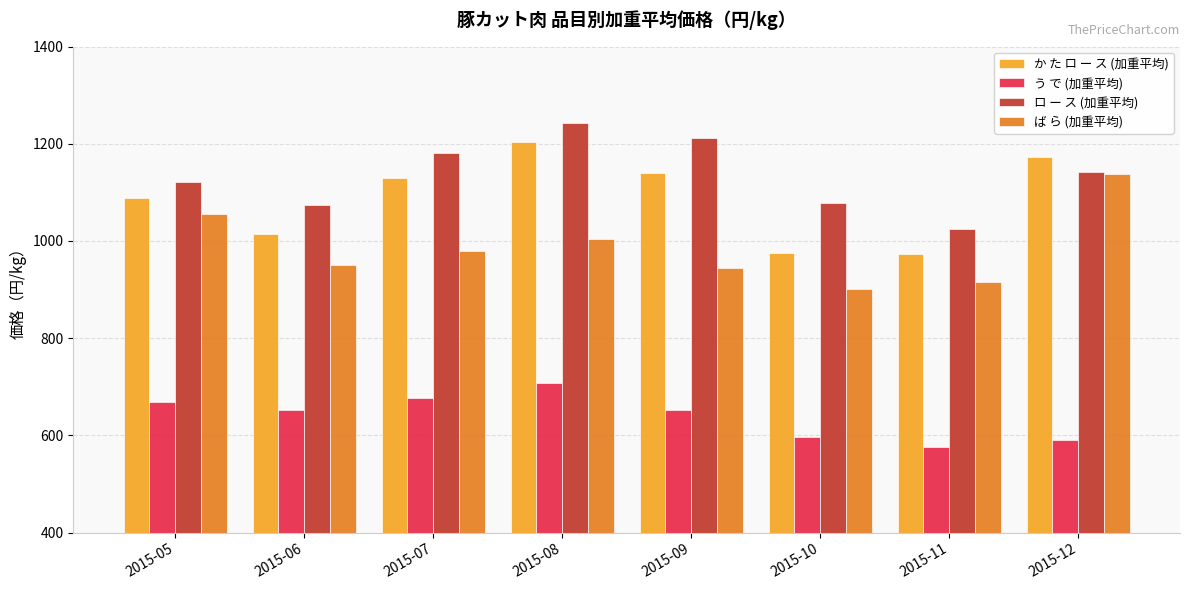

Which series has the largest total across all categories?

ロ ー ス (加重平均)